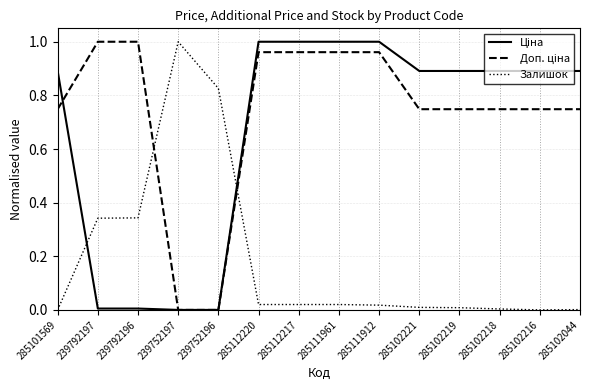

Does the chart have visible grid lines?

Yes